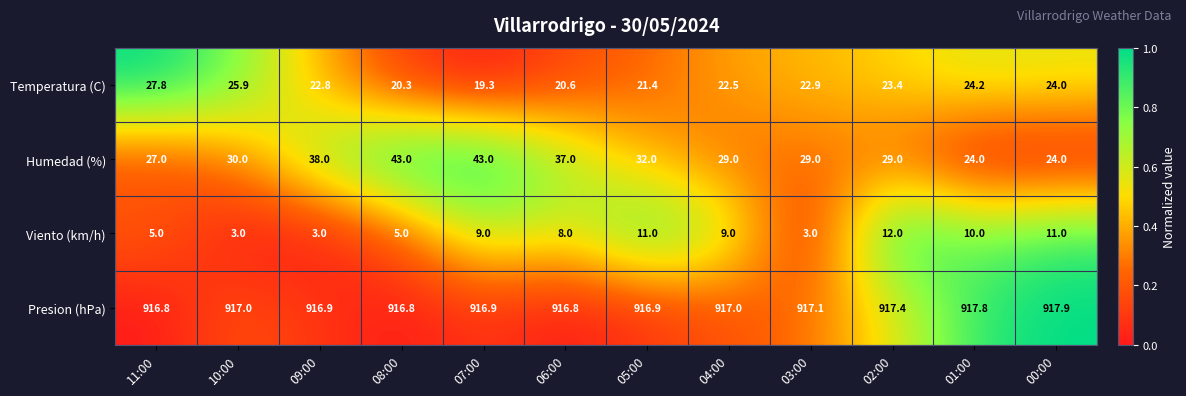

At how many categories does at least one series exceed 351?

12